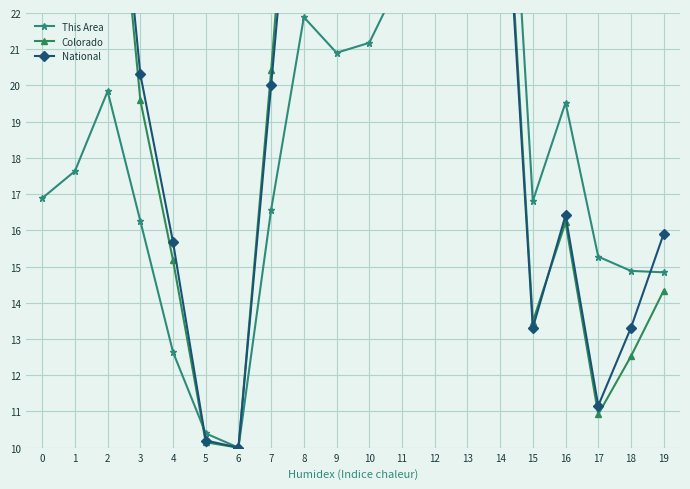

Reading left to right, list all the values displayed in this chart.

This Area: 16.9	17.6	19.8	16.3	12.6	10.4	10.0	16.6	21.9	20.9	21.2	23.0	28.3	29.4	32.0	16.8	19.5	15.3	14.9	14.8
Colorado: 29.9	30.3	29.1	19.6	15.2	10.1	10.0	20.4	32.0	30.7	30.6	30.1	31.9	31.9	28.8	13.5	16.2	10.9	12.5	14.3
National: 29.0	29.2	29.6	20.3	15.7	10.2	10.0	20.0	30.1	28.7	29.0	29.8	32.0	31.5	28.4	13.3	16.4	11.2	13.3	15.9